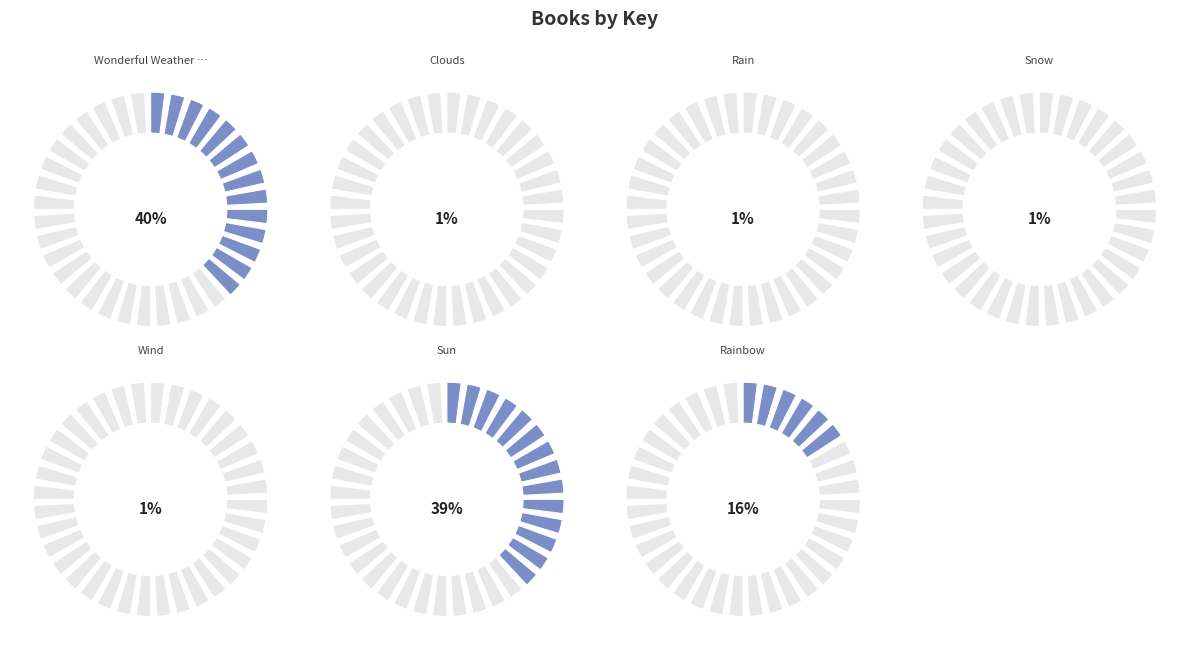

Which slice is the largest?

Wonderful Weather Collector's Set